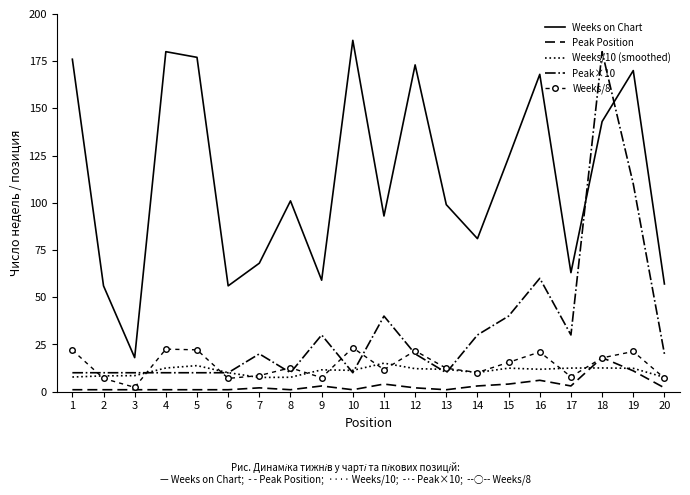

At which label is Weeks on Chart closest to 102?

8